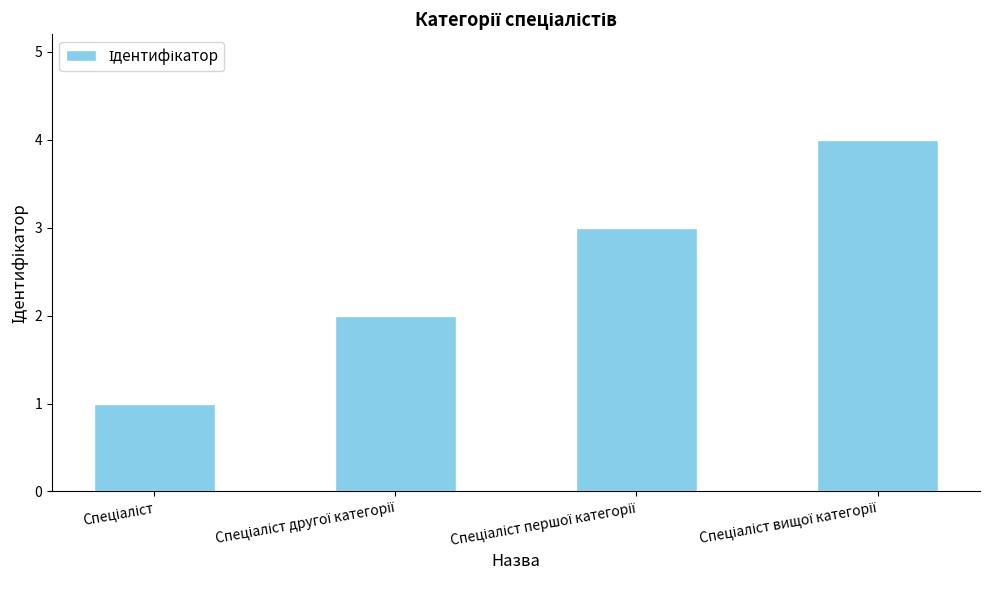

What is the maximum value shown in the chart?

4